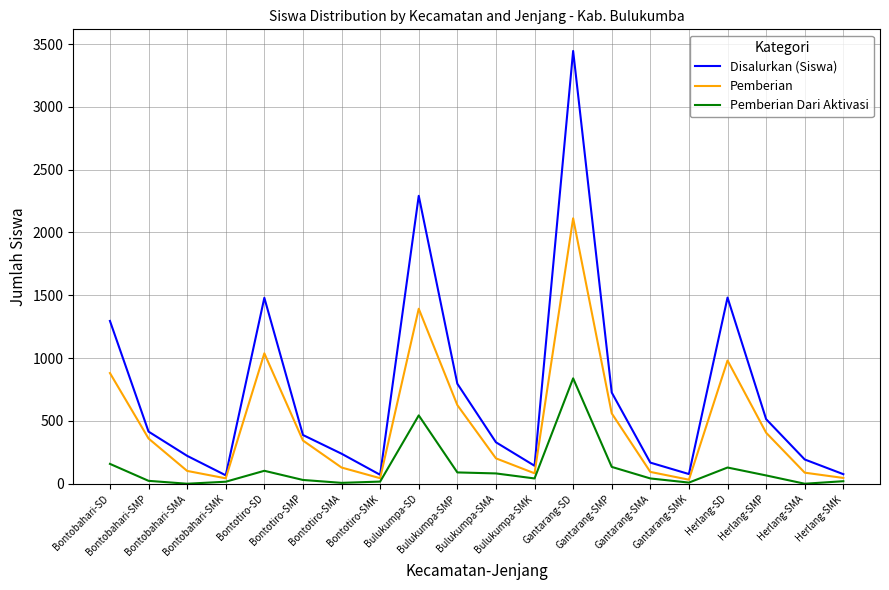

True or false: Disalurkan (Siswa) has more than 2 points higher than both neighbors.

True